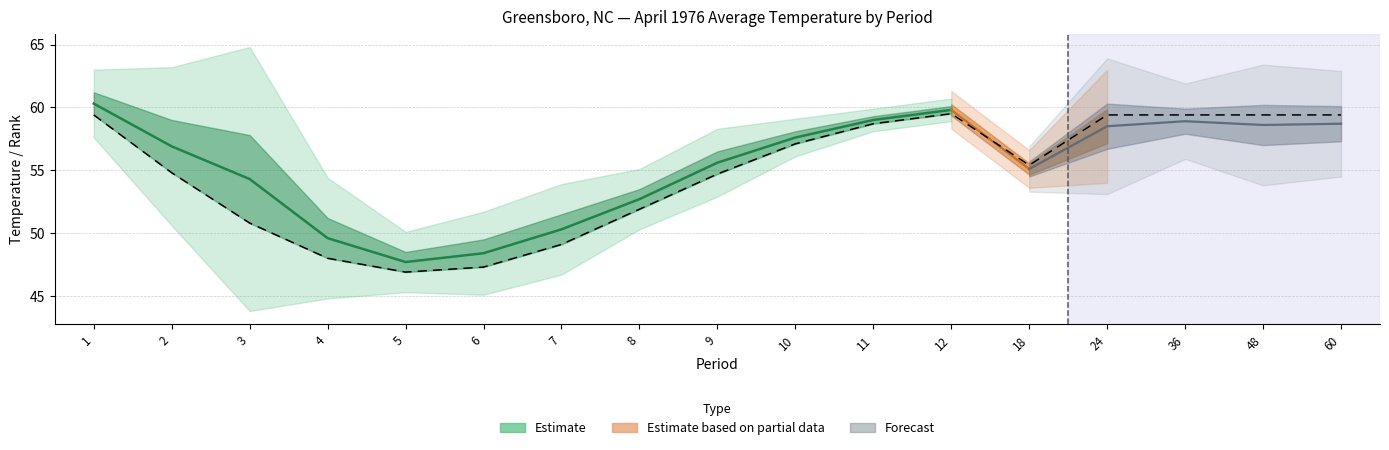

Does the chart display data point markers on the line(s)?

No